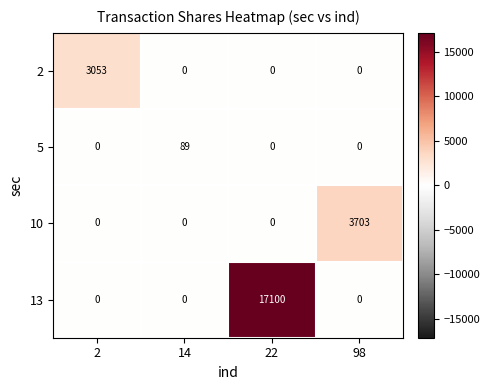

What is the maximum value shown in the chart?

17100